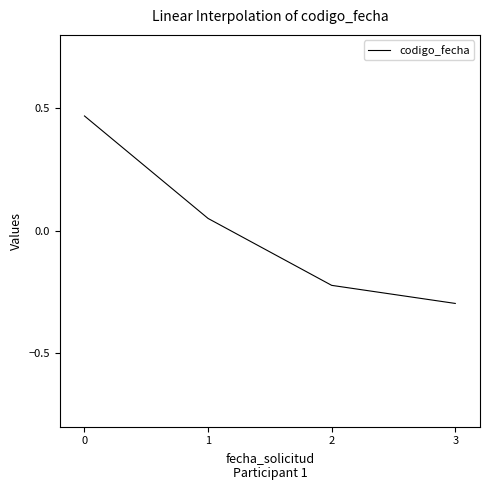

How many categories are shown in the chart?

4